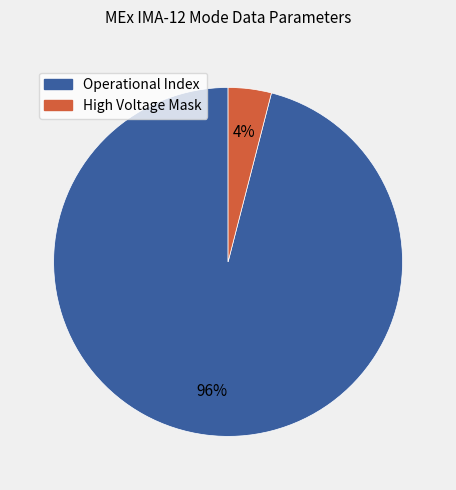

To the nearest percent, what portion does Operational Index represent?

96%